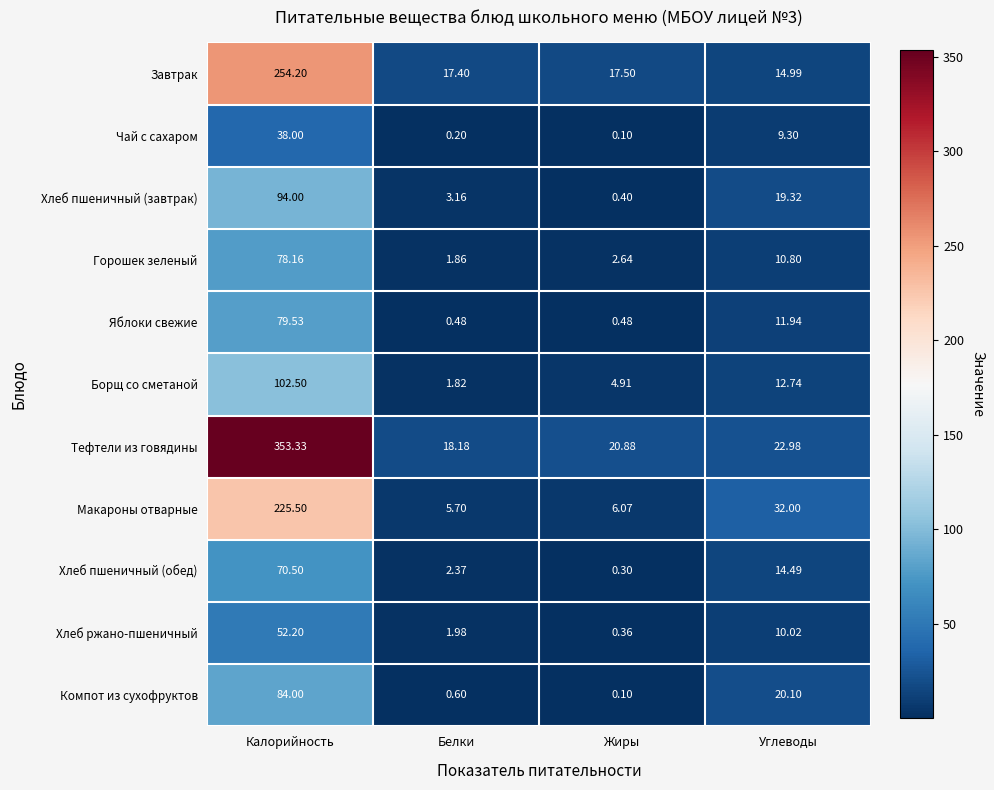

At which label is Чай с сахаром closest to 19?

Углеводы